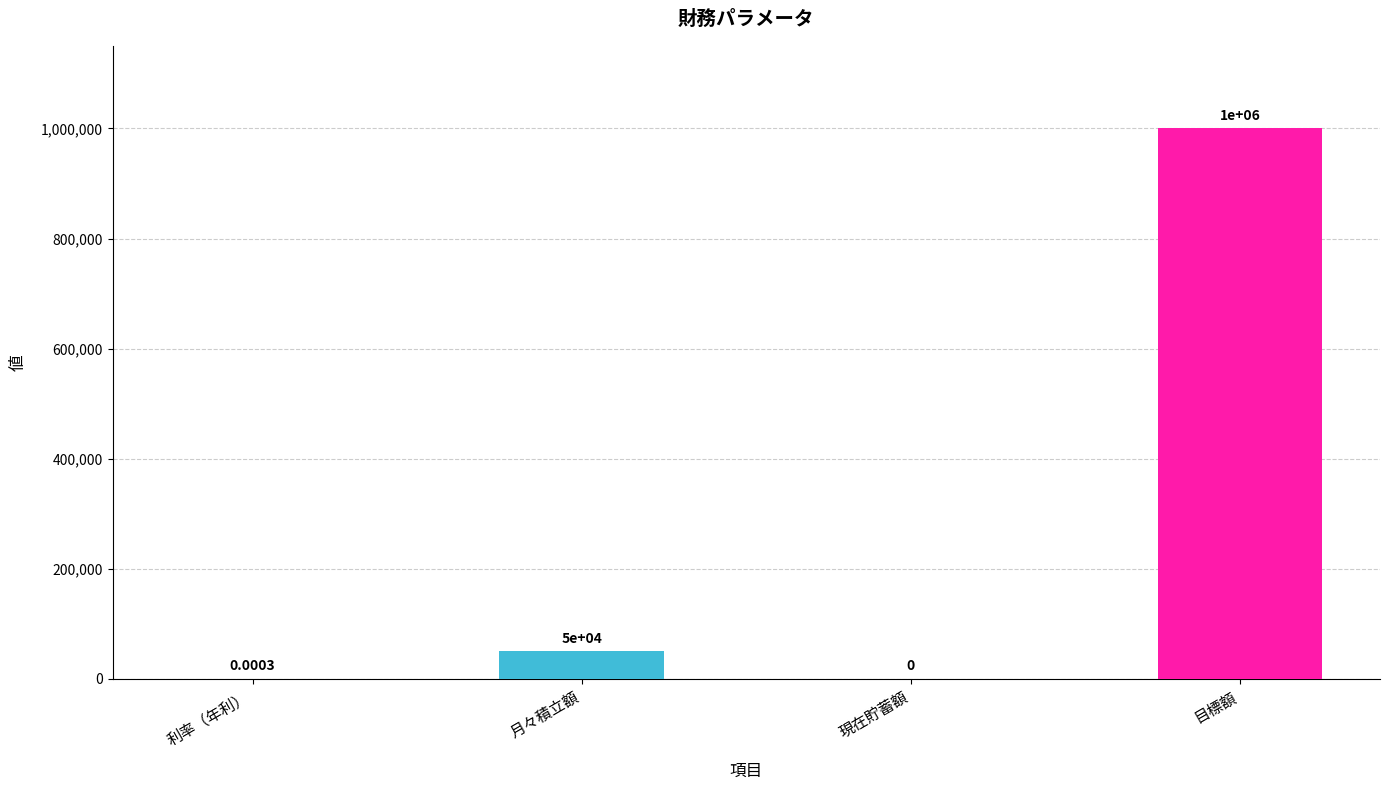

How many categories are shown in the chart?

4